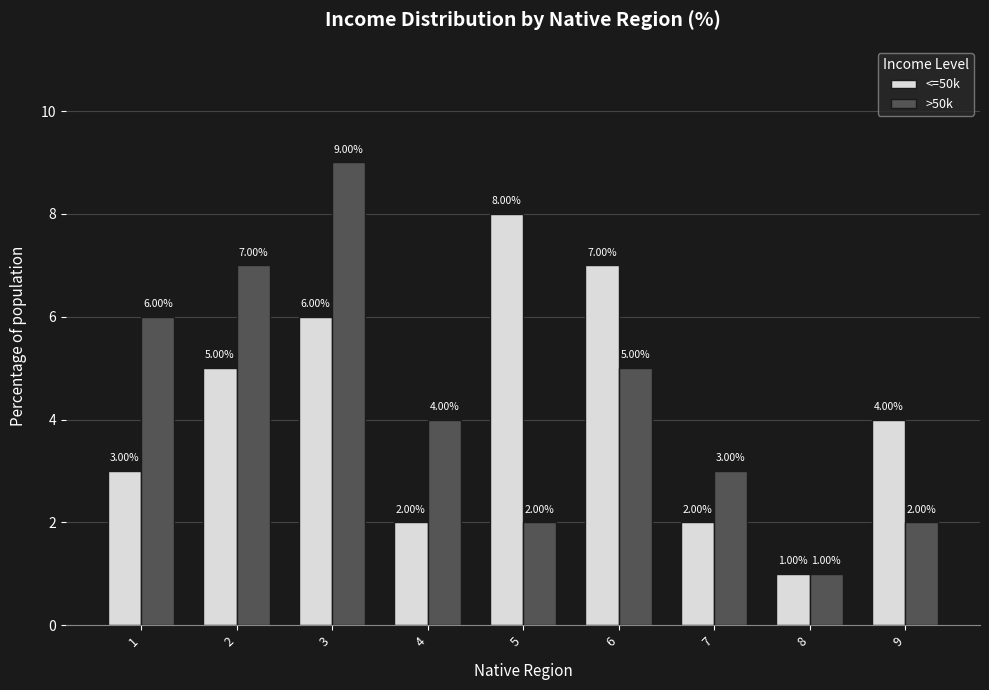

Which category has the highest value across all series?

3